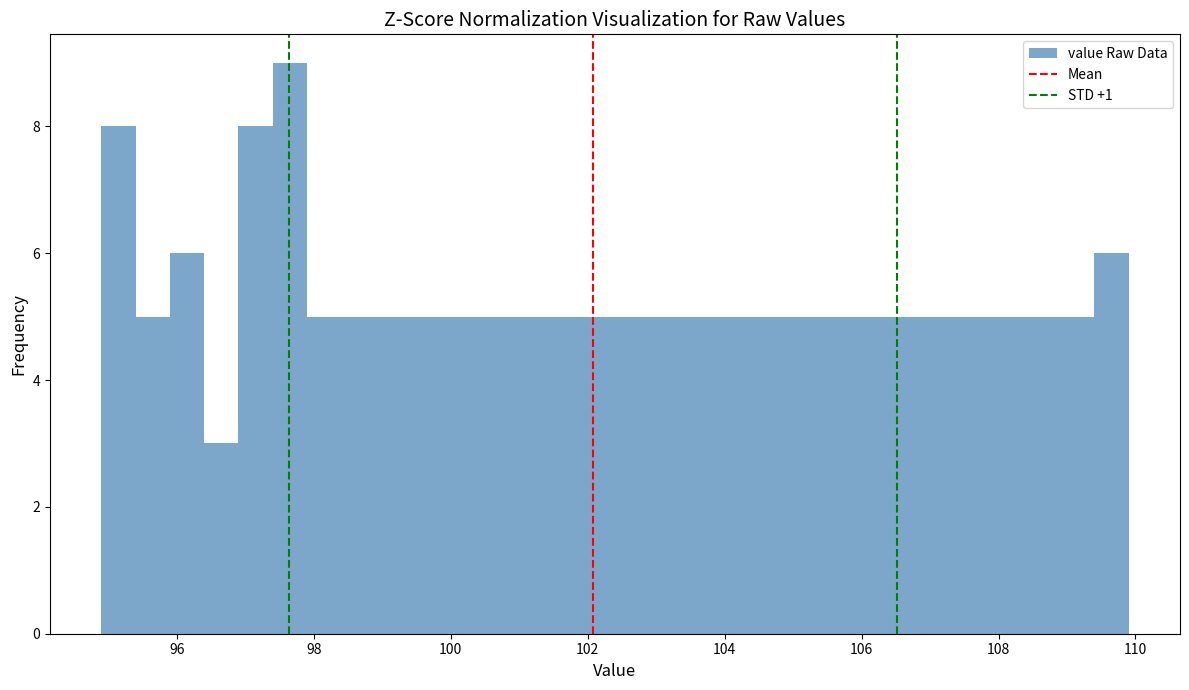

Read against the x-axis, roughly where is the centre of the tallest bar?

97.6